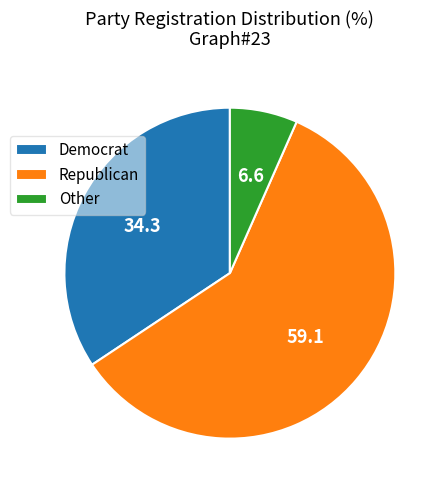

Do Other and Democrat together represent more than half of the pie?

No